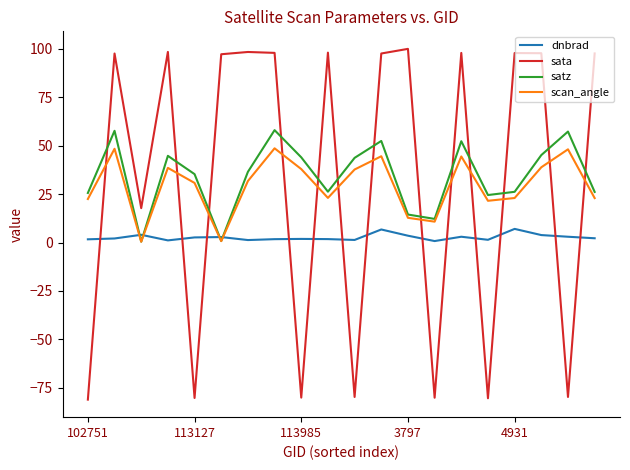

Does the chart have visible grid lines?

No